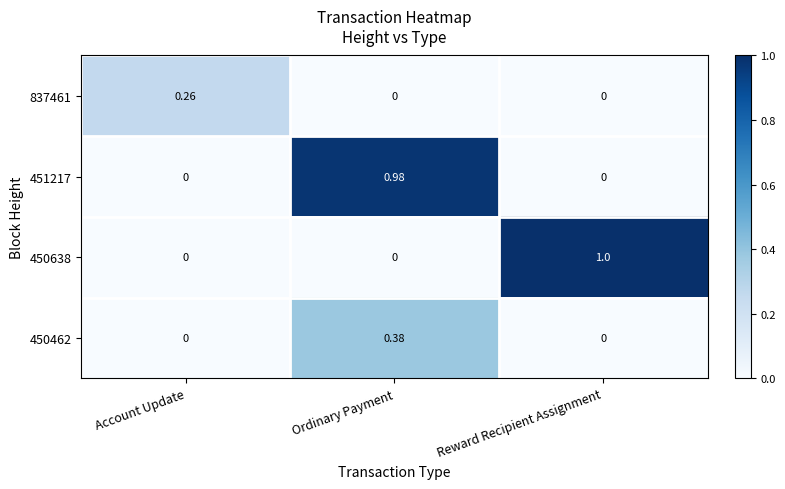

At which label does 450462 reach its peak?

Ordinary Payment